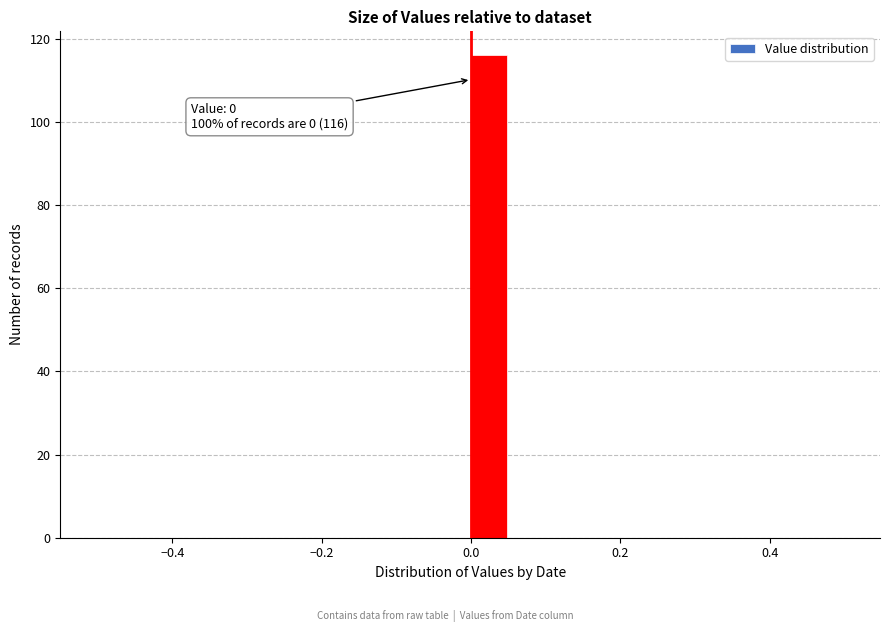

Around what value on the x-axis is the tallest bar? Give the approximate position of its centre, as read against the axis.

0.02